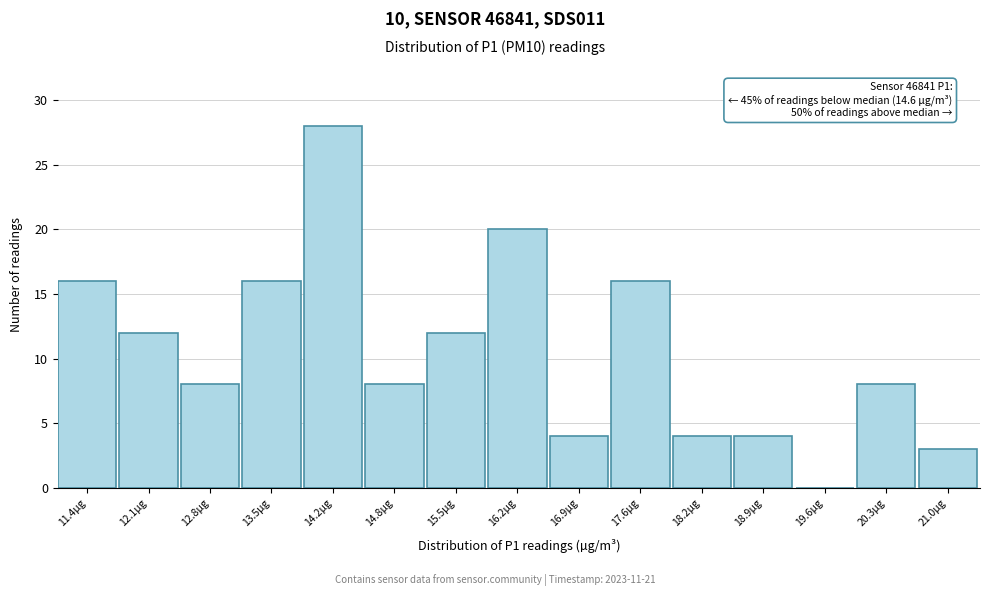

Reading right to left, extract all data points from this chart.

21.0µg=3	20.3µg=8	19.6µg=0	18.9µg=4	18.2µg=4	17.6µg=16	16.9µg=4	16.2µg=20	15.5µg=12	14.8µg=8	14.2µg=28	13.5µg=16	12.8µg=8	12.1µg=12	11.4µg=16